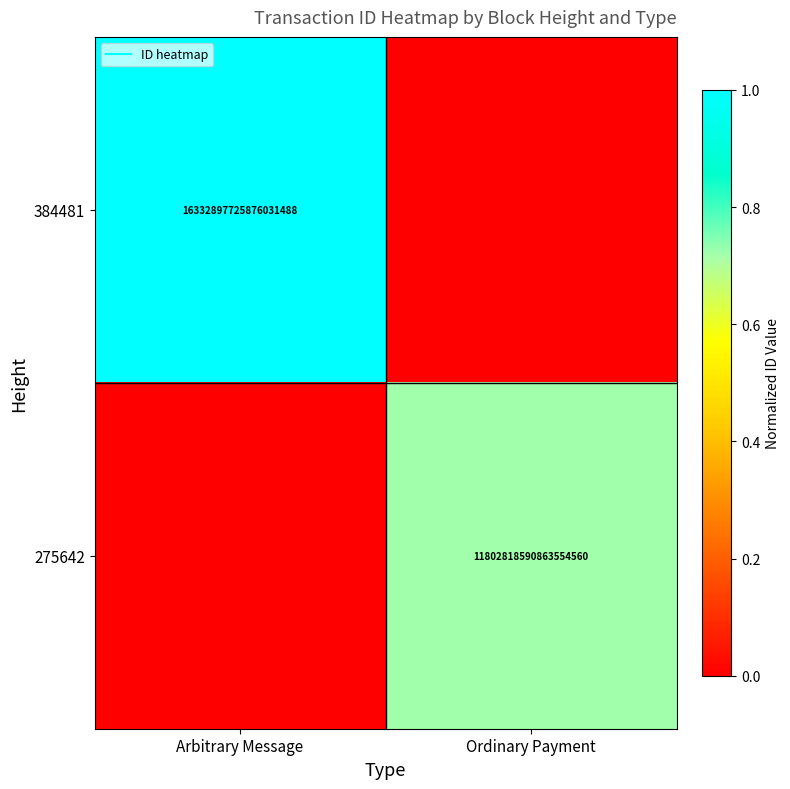

Which series changed the most between Arbitrary Message and Ordinary Payment?

384481